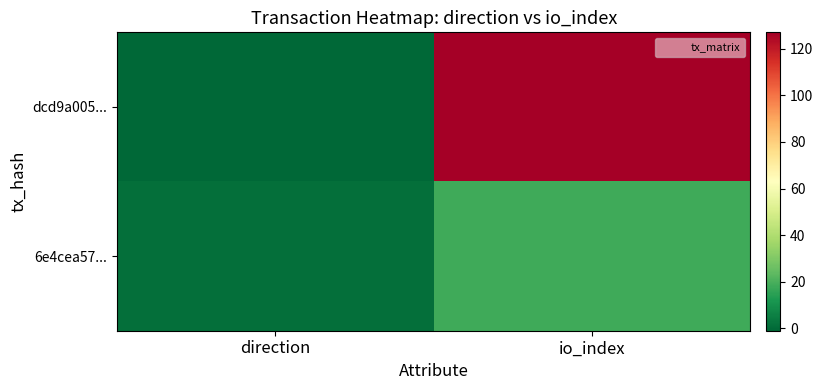

What is the total value across all series at io_index?

145